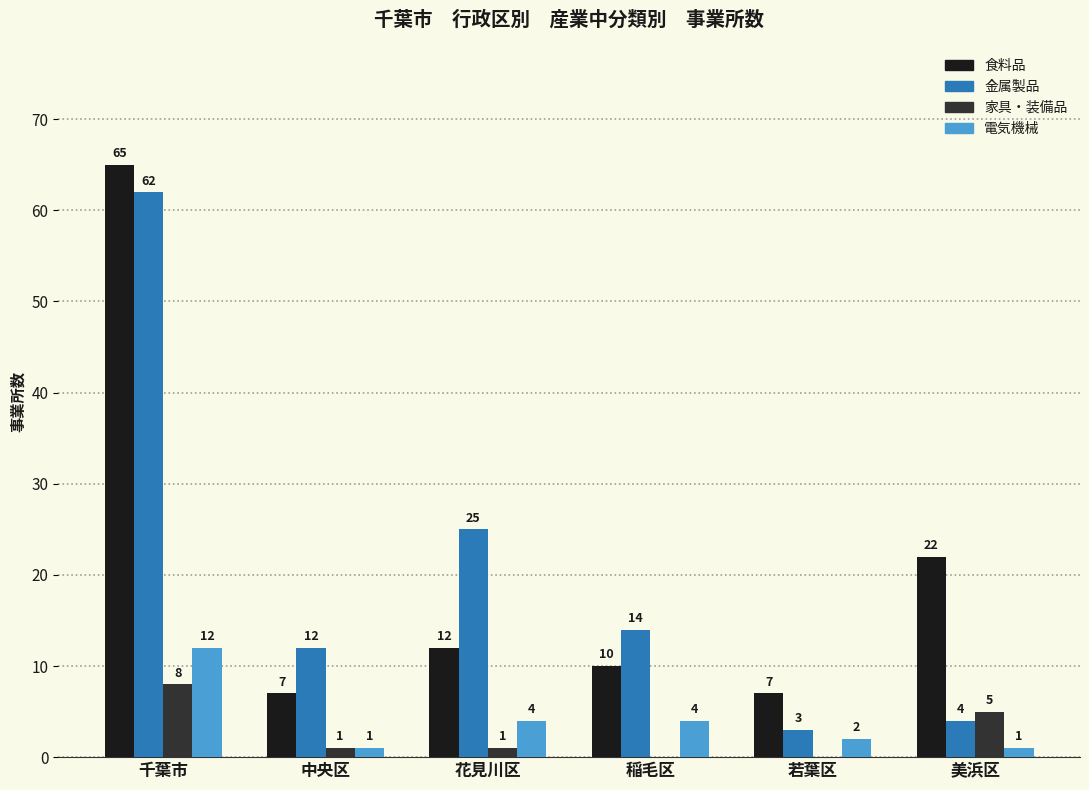

Where does the 食料品 series first go above 12?

千葉市